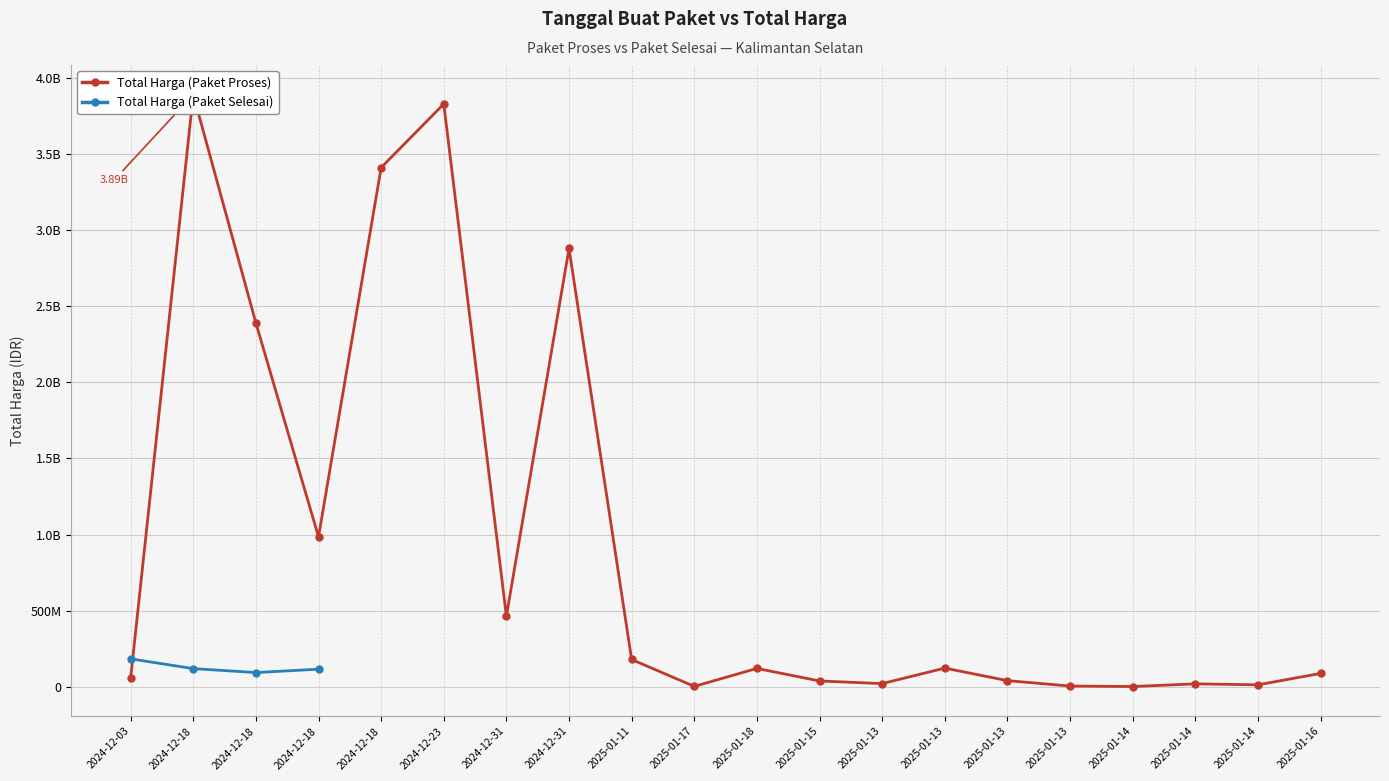

Where is the first local minimum for Total Harga (Paket Proses)?

2024-12-18